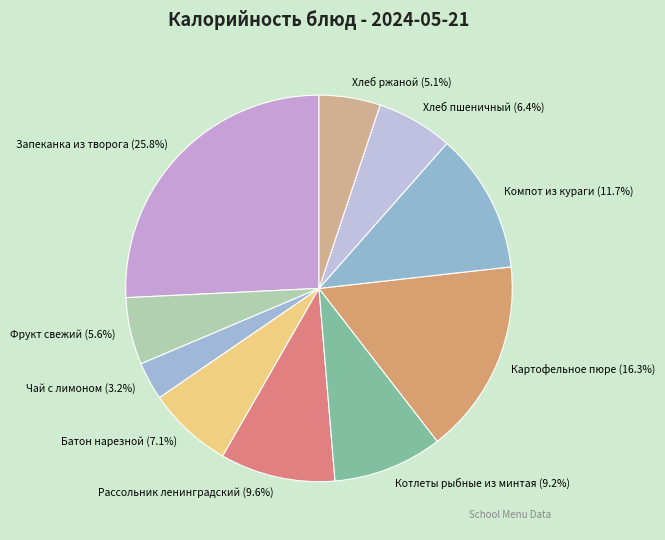

What percentage is NOT represented by Запеканка из творога?

74.2%